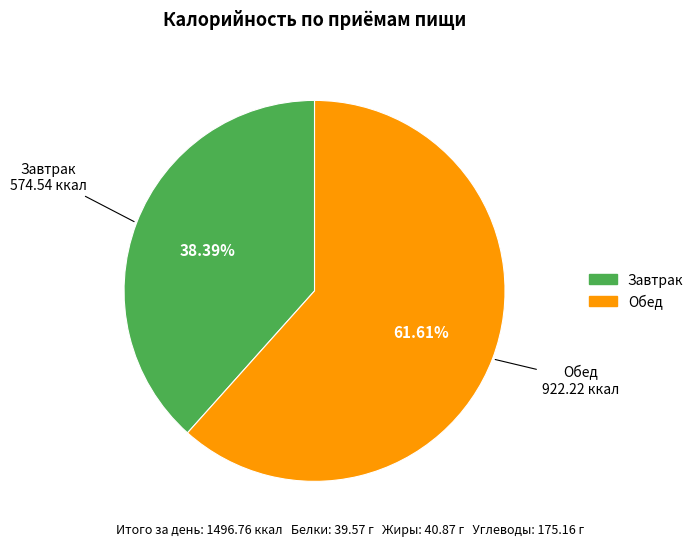

Combined, do Обед and Завтрак account for over 50%?

Yes